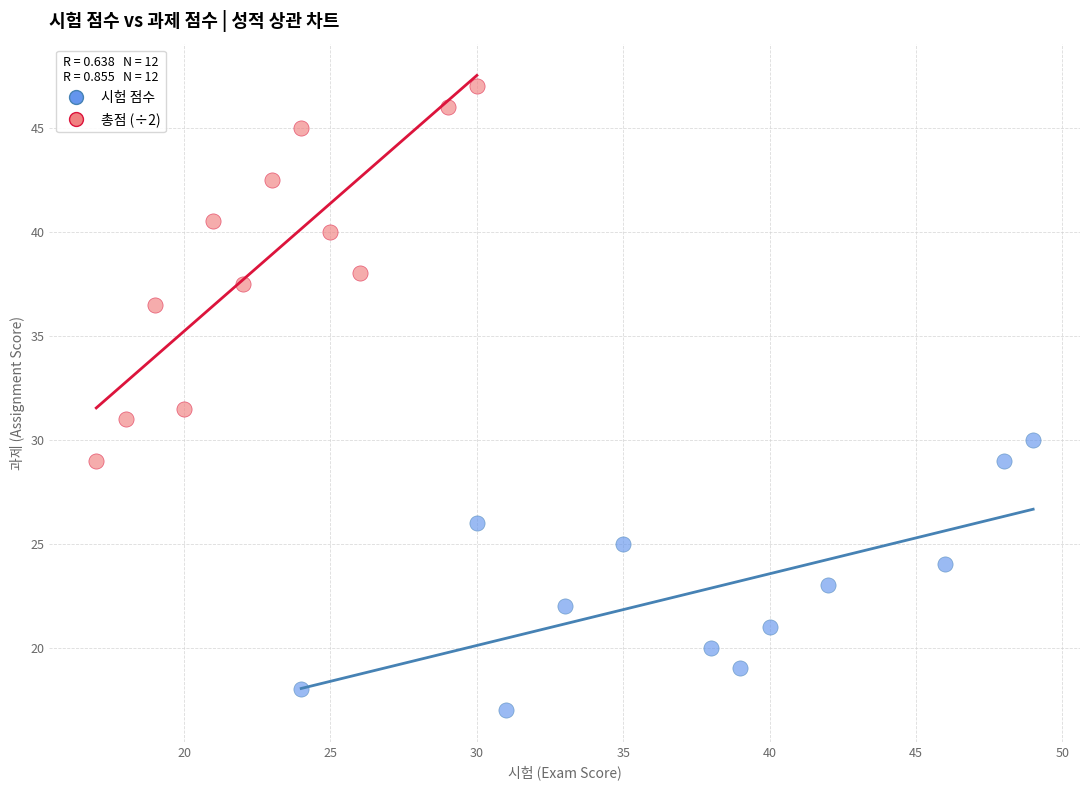

Which series has the widest spread of Y values?

총점 (÷2)